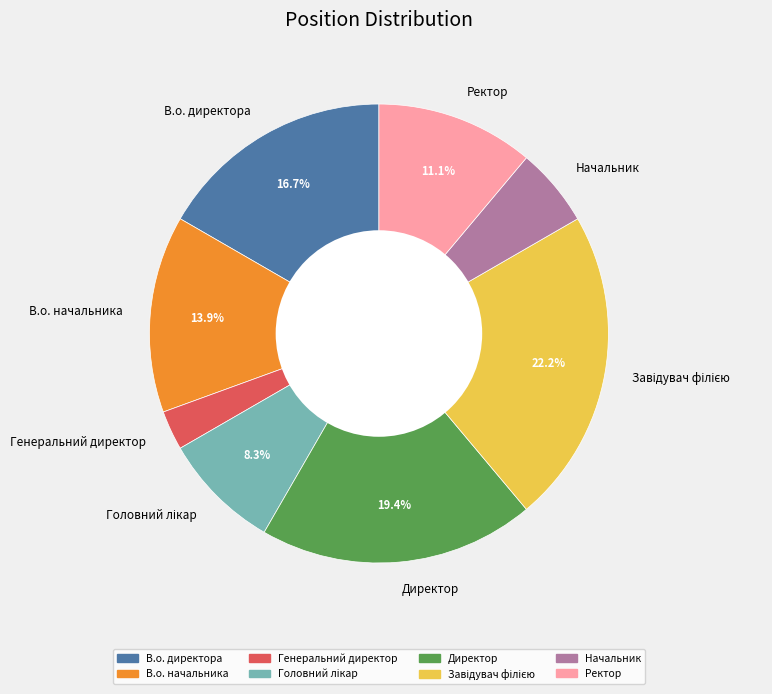

Approximately how many times larger is the value at Начальник compared to Генеральний директор?

2.0